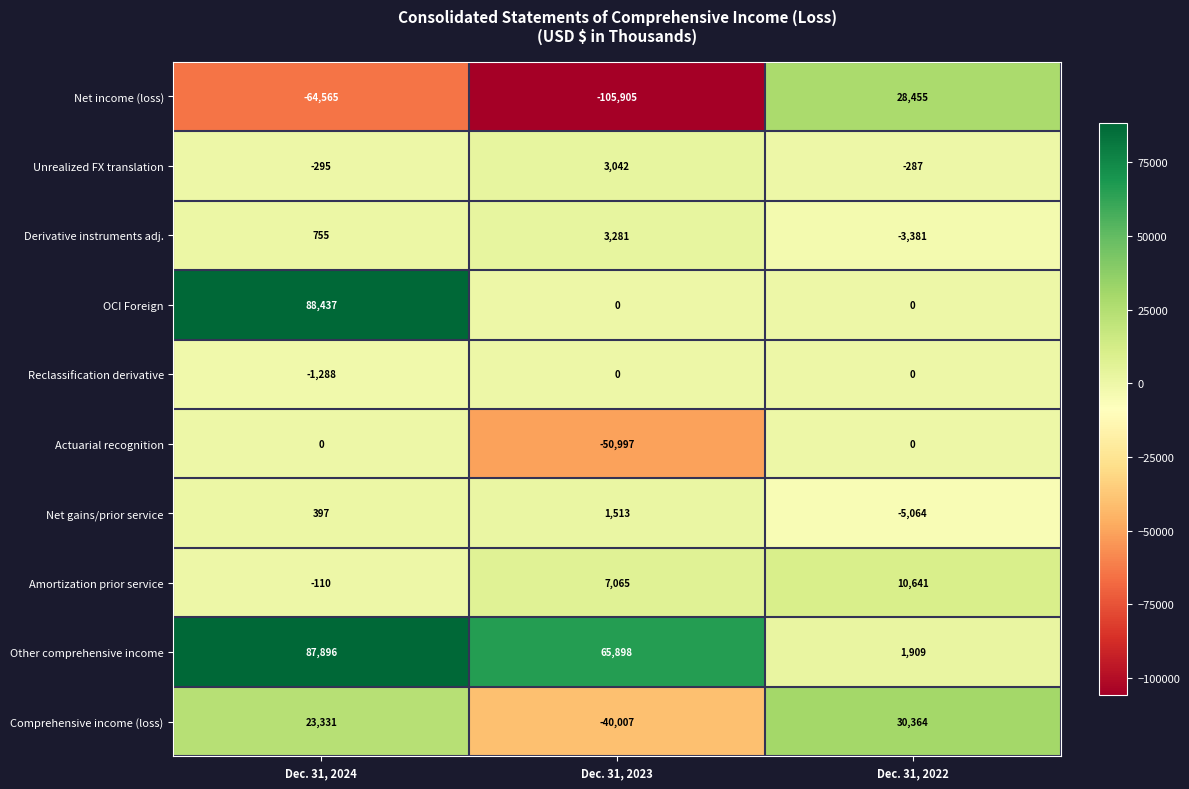

What is the difference between the Amortization prior service values at Dec. 31, 2023 and Dec. 31, 2024?

7175